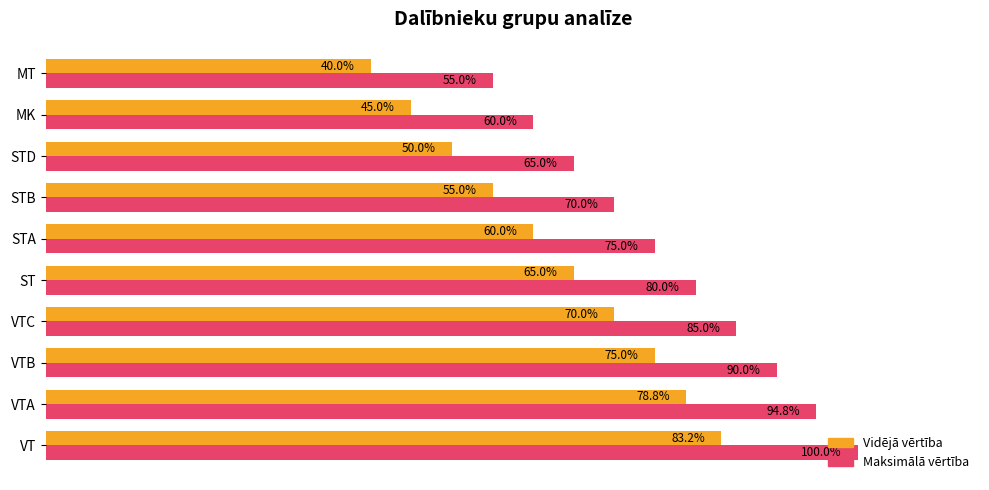

Which label corresponds to the largest value in the chart?

VT